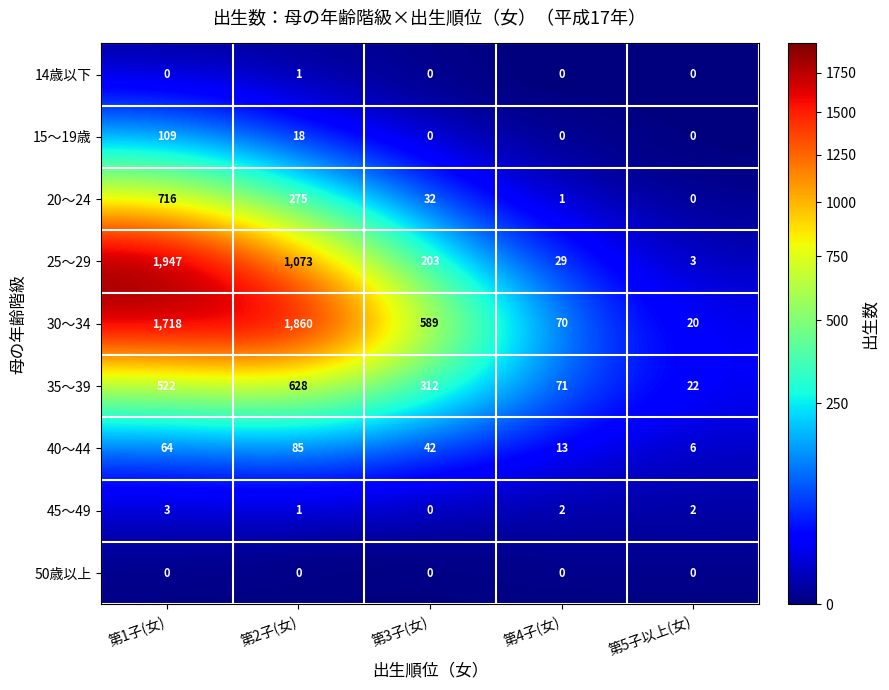

Between 第1子(女) and 第5子以上(女), which series saw the biggest shift?

25～29